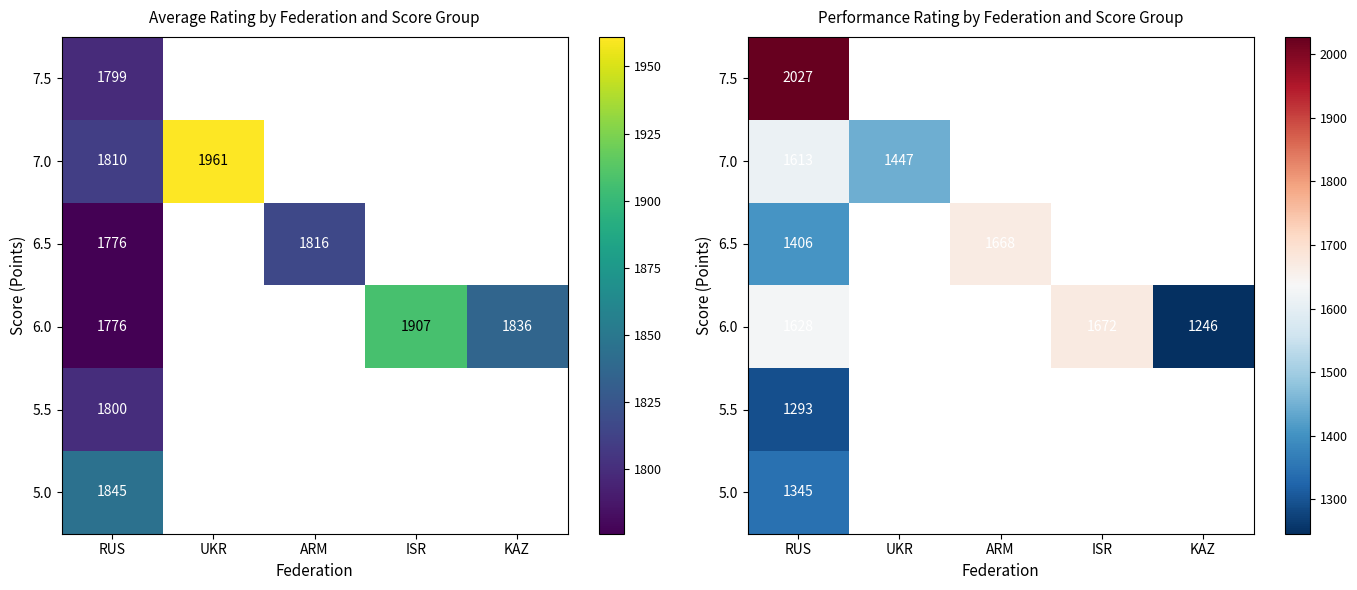

What is the minimum value for 6.0?

1246.0